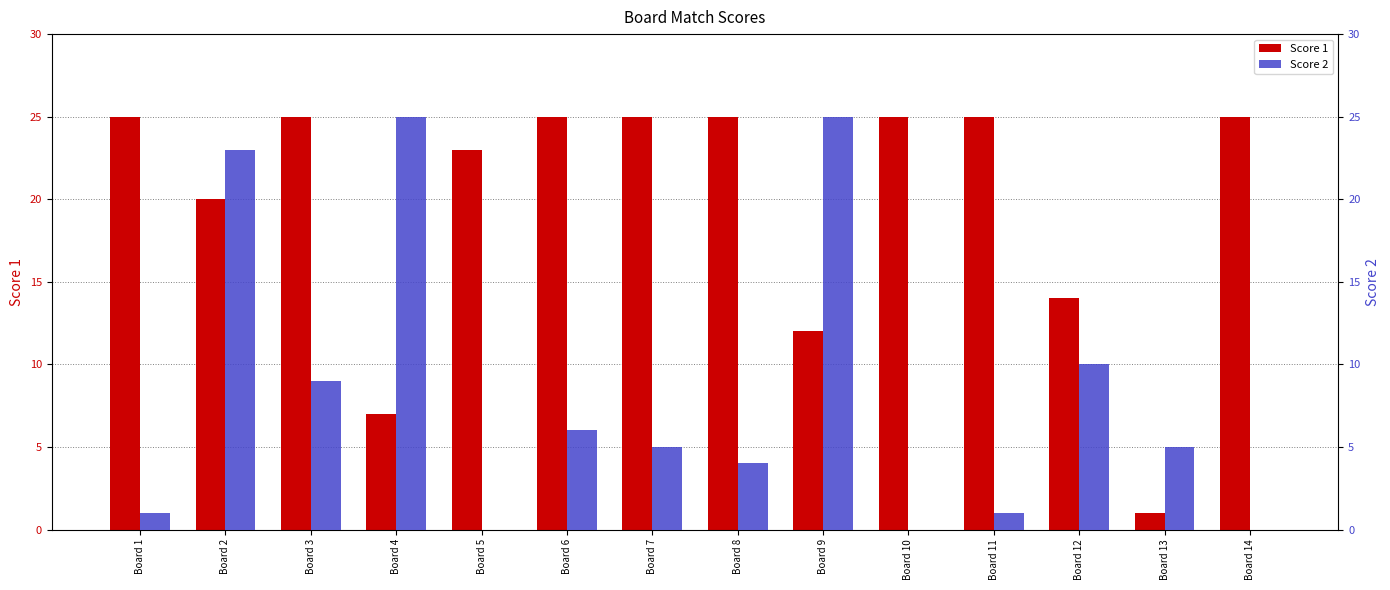

What is the lowest value of the Score 1 series?

1